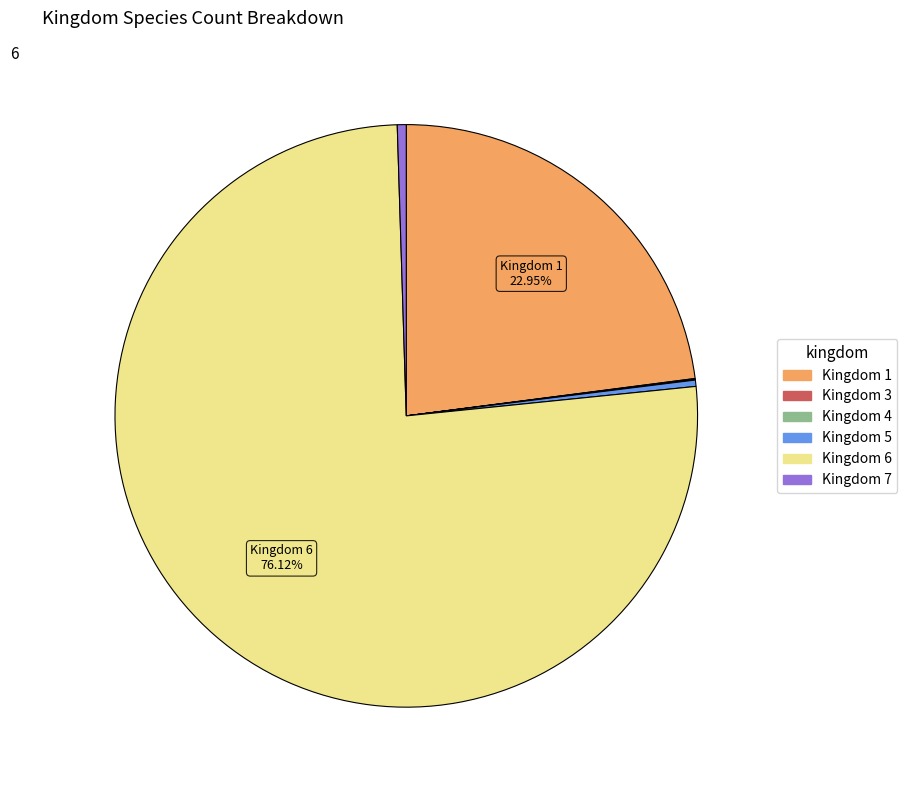

Is there a majority slice in this chart?

Yes